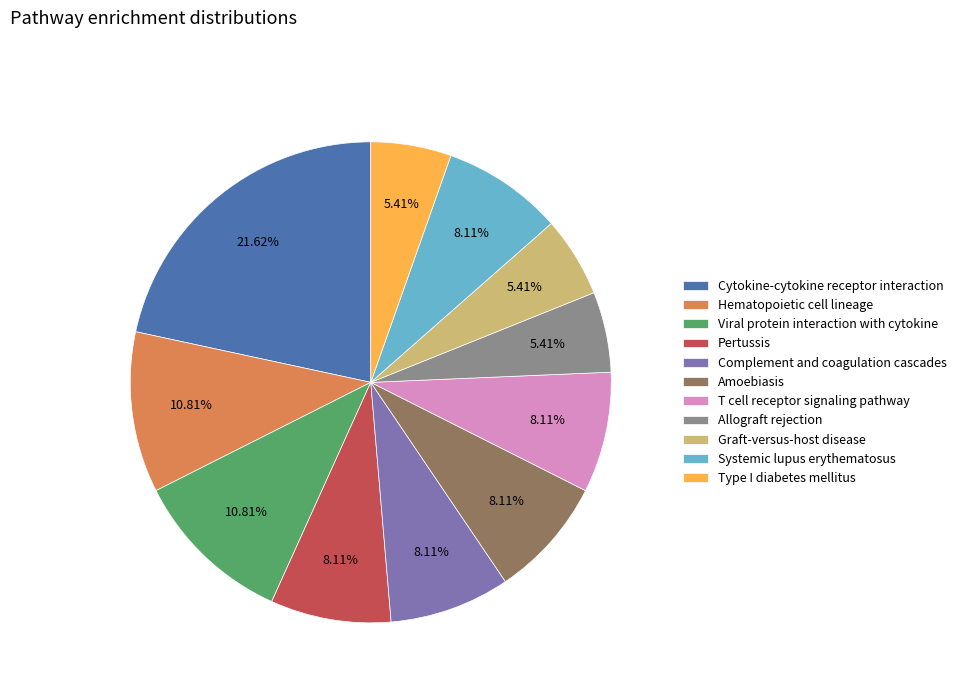

Does Type I diabetes mellitus represent more than half of the total?

No